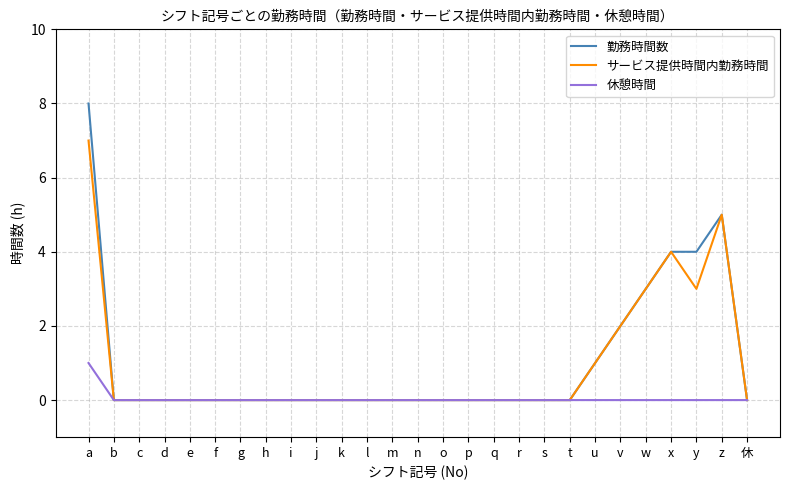

Is it true that 休憩時間 equals 1 at q?

False